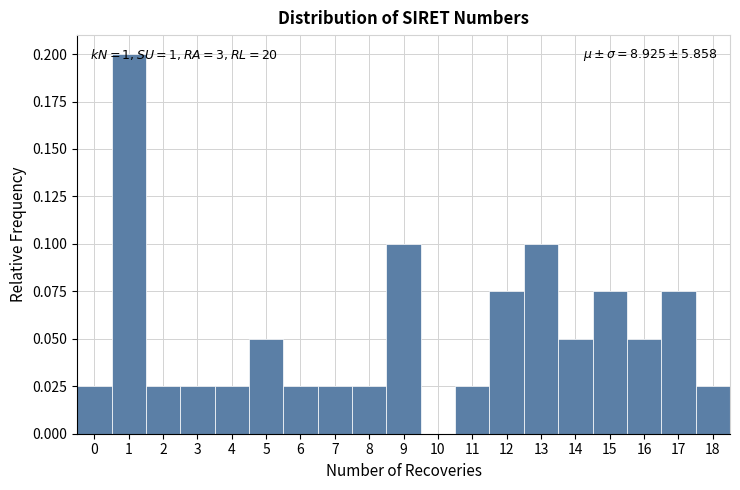

Over which range of the x-axis is the bar tallest?

0.5 to 1.5